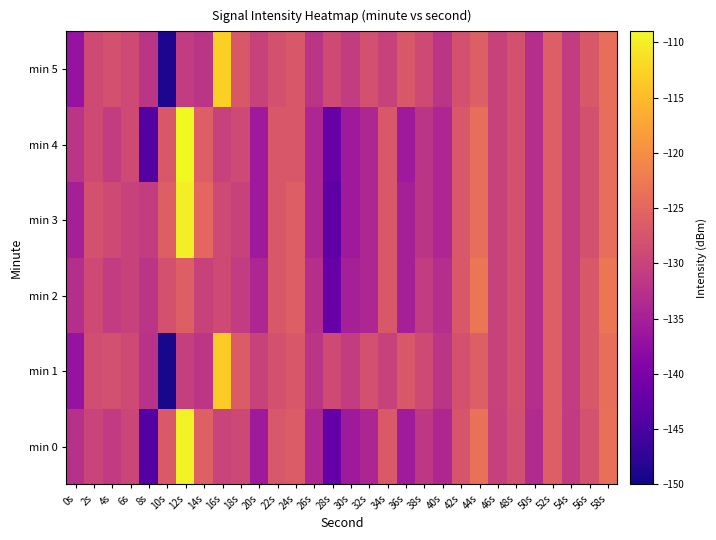

Reading left to right, transcribe all the data shown in this chart.

min 0: 0s=-132.6	2s=-129.8	4s=-131.1	6s=-129.6	8s=-144.0	10s=-126.8	12s=-109.5	14s=-125.9	16s=-130.0	18s=-129.1	20s=-135.8	22s=-127.2	24s=-126.6	26s=-134.1	28s=-142.4	30s=-135.8	32s=-134.2	34s=-126.9	36s=-135.7	38s=-131.7	40s=-133.8	42s=-127.4	44s=-123.7	46s=-130.3	48s=-128.3	50s=-133.4	52s=-126.0	54s=-131.2	56s=-127.8	58s=-123.8
min 1: 0s=-137.0	2s=-128.6	4s=-128.1	6s=-129.0	8s=-132.4	10s=-149.3	12s=-130.6	14s=-131.8	16s=-113.3	18s=-126.5	20s=-130.0	22s=-128.0	24s=-127.0	26s=-132.0	28s=-129.0	30s=-131.0	32s=-128.0	34s=-130.0	36s=-127.0	38s=-129.0	40s=-132.0	42s=-128.0	44s=-126.0	46s=-130.0	48s=-128.0	50s=-133.0	52s=-126.0	54s=-131.0	56s=-127.0	58s=-124.0
min 2: 0s=-133.0	2s=-129.0	4s=-131.0	6s=-130.0	8s=-132.0	10s=-128.0	12s=-126.0	14s=-130.0	16s=-129.0	18s=-131.0	20s=-134.0	22s=-127.0	24s=-126.0	26s=-133.0	28s=-142.0	30s=-135.0	32s=-134.0	34s=-127.0	36s=-135.0	38s=-131.0	40s=-133.0	42s=-127.0	44s=-123.0	46s=-130.0	48s=-128.0	50s=-133.0	52s=-126.0	54s=-131.0	56s=-127.0	58s=-123.0
min 3: 0s=-135.0	2s=-128.0	4s=-129.0	6s=-130.0	8s=-131.0	10s=-126.0	12s=-110.0	14s=-125.0	16s=-129.0	18s=-130.0	20s=-136.0	22s=-127.0	24s=-126.0	26s=-134.0	28s=-143.0	30s=-136.0	32s=-134.0	34s=-127.0	36s=-135.0	38s=-132.0	40s=-134.0	42s=-127.0	44s=-124.0	46s=-130.0	48s=-128.0	50s=-133.0	52s=-126.0	54s=-131.0	56s=-128.0	58s=-124.0
min 4: 0s=-132.0	2s=-129.0	4s=-131.0	6s=-129.0	8s=-144.0	10s=-127.0	12s=-109.0	14s=-126.0	16s=-130.0	18s=-129.0	20s=-136.0	22s=-127.0	24s=-127.0	26s=-134.0	28s=-142.0	30s=-136.0	32s=-134.0	34s=-127.0	36s=-136.0	38s=-132.0	40s=-134.0	42s=-127.0	44s=-124.0	46s=-130.0	48s=-128.0	50s=-133.0	52s=-126.0	54s=-131.0	56s=-128.0	58s=-124.0
min 5: 0s=-137.0	2s=-129.0	4s=-128.0	6s=-129.0	8s=-132.0	10s=-149.0	12s=-131.0	14s=-132.0	16s=-113.0	18s=-127.0	20s=-130.0	22s=-128.0	24s=-127.0	26s=-132.0	28s=-129.0	30s=-131.0	32s=-128.0	34s=-130.0	36s=-127.0	38s=-129.0	40s=-132.0	42s=-128.0	44s=-126.0	46s=-130.0	48s=-128.0	50s=-133.0	52s=-126.0	54s=-131.0	56s=-127.0	58s=-124.0